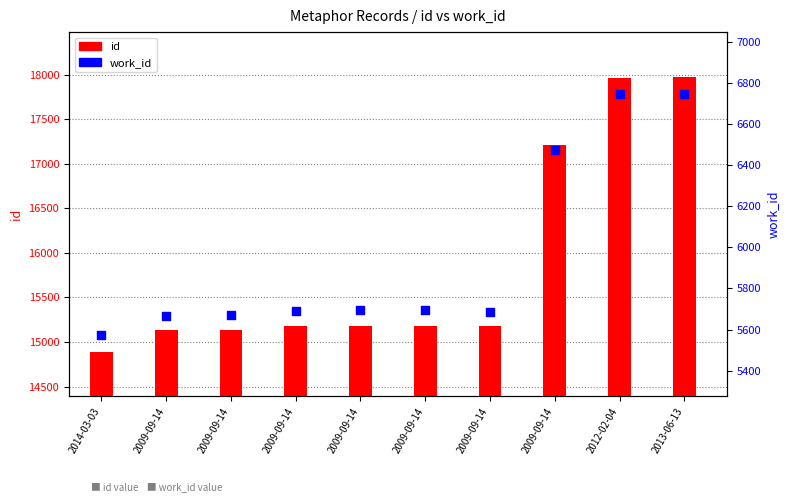

Which series contains the highest Y value?

id